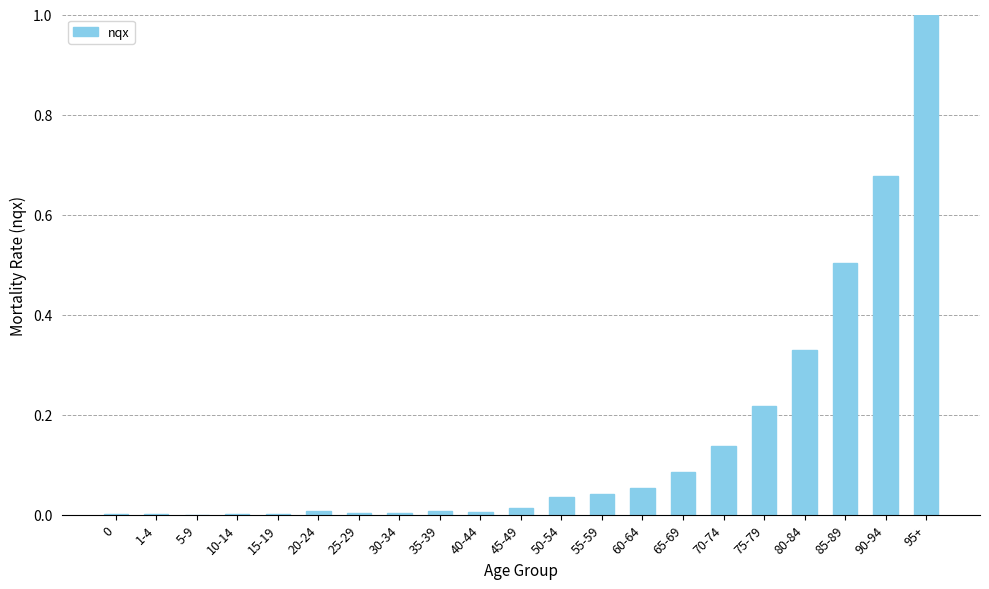

Is it true that the value at 15-19 is 0.0?

True